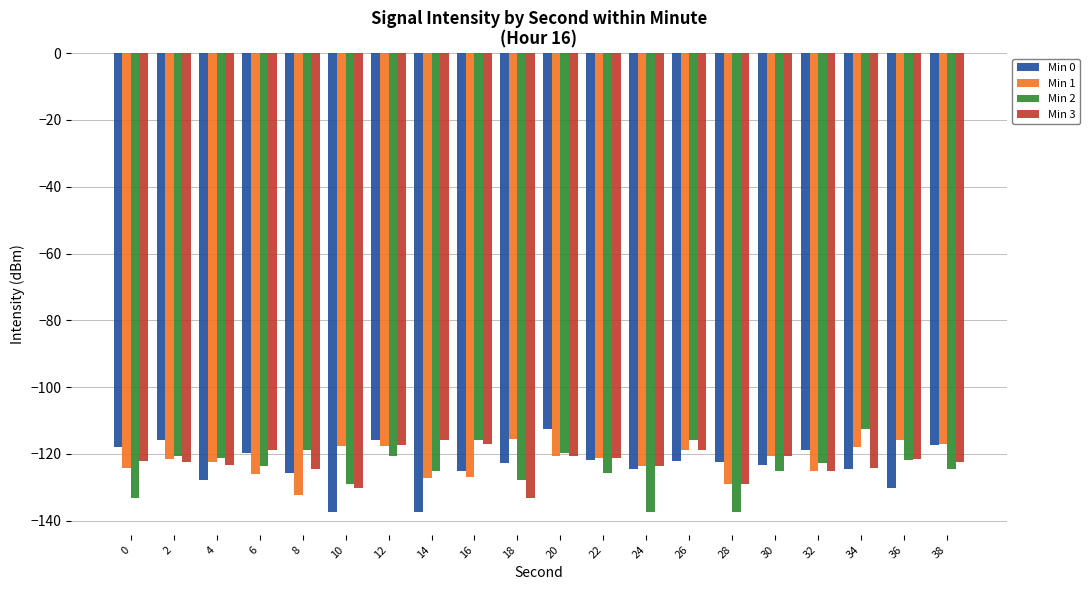

What is the sum of the Min 1 values at 32 and 8?

-257.4